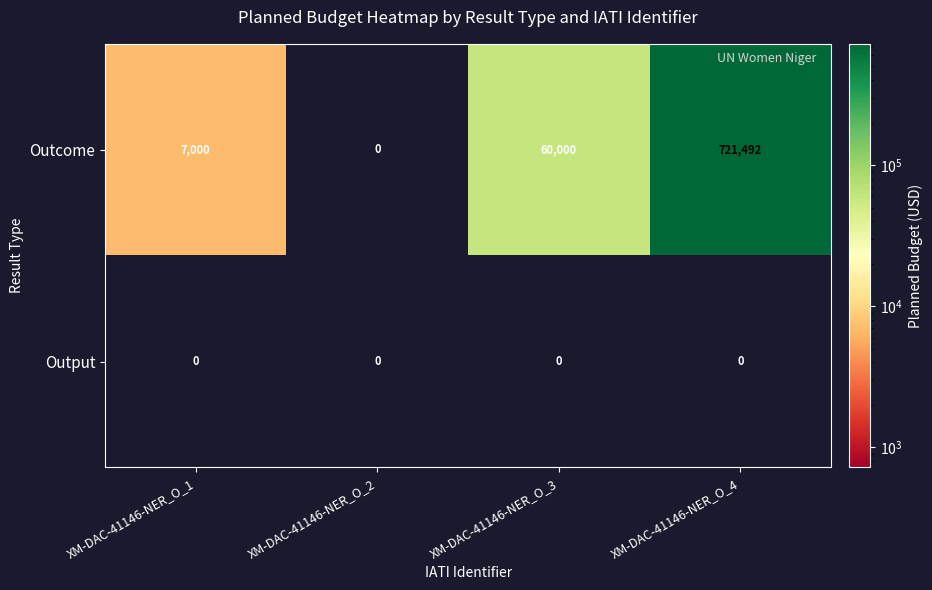

Rank the series by their maximum value, from highest to lowest.

Outcome, Output